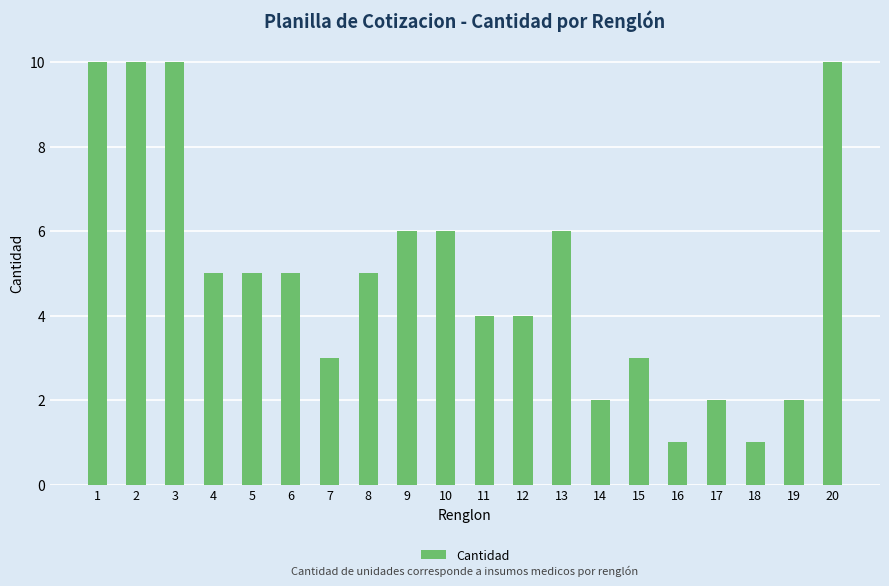

At which label does the data first exceed 5?

1